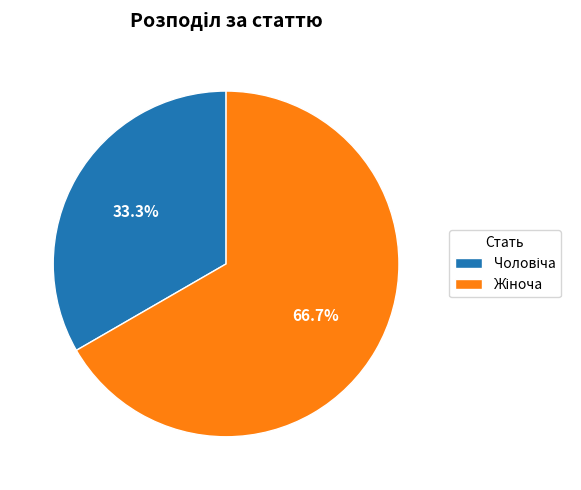

Count the number of slices in the pie.

2